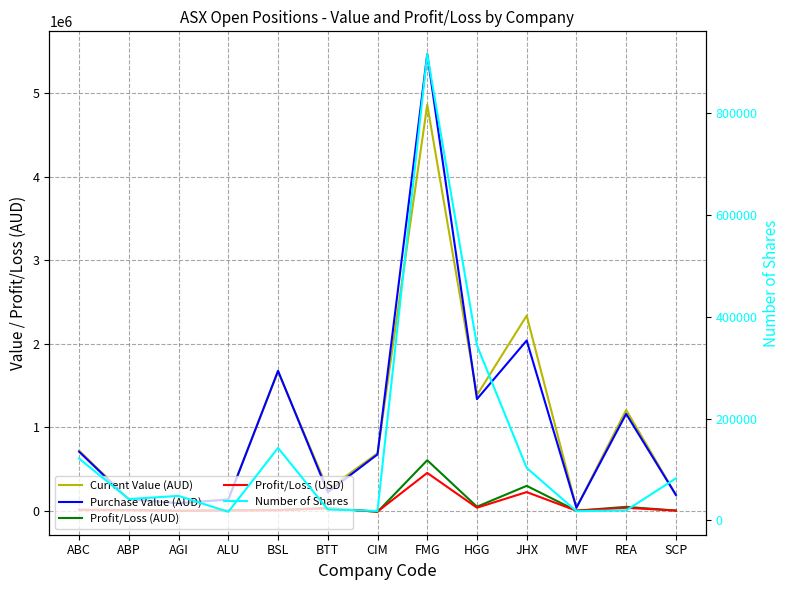

At which category does the chart reach its peak across all series?

FMG